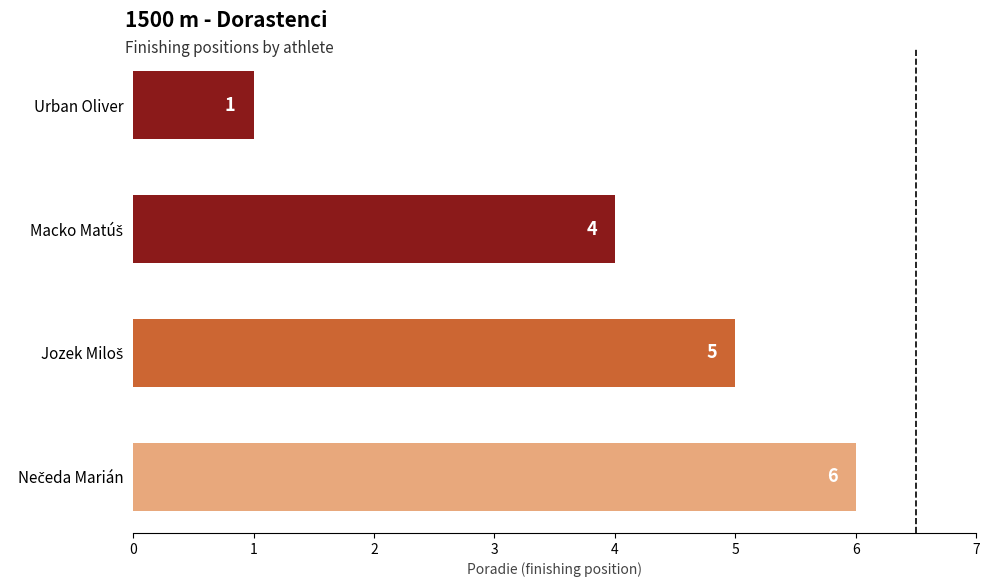

Count the values in the range 4 to 6.

3